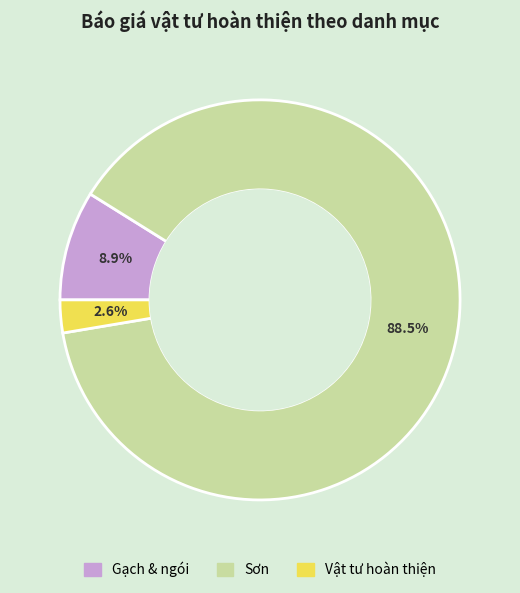

To the nearest percent, what is the average slice percentage?

33%